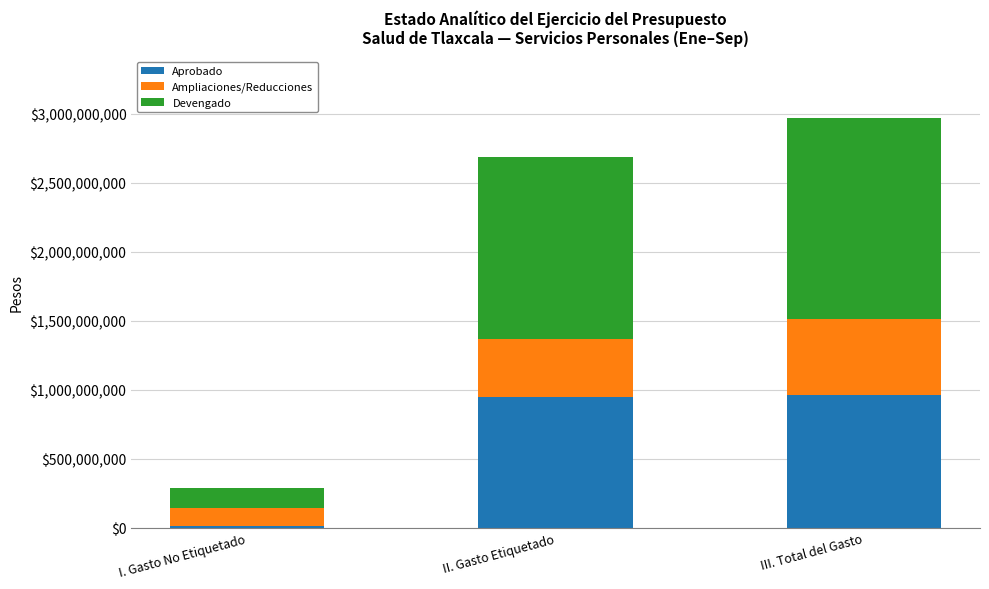

The Aprobado series shows 959669582 at III. Total del Gasto. True or false?

True